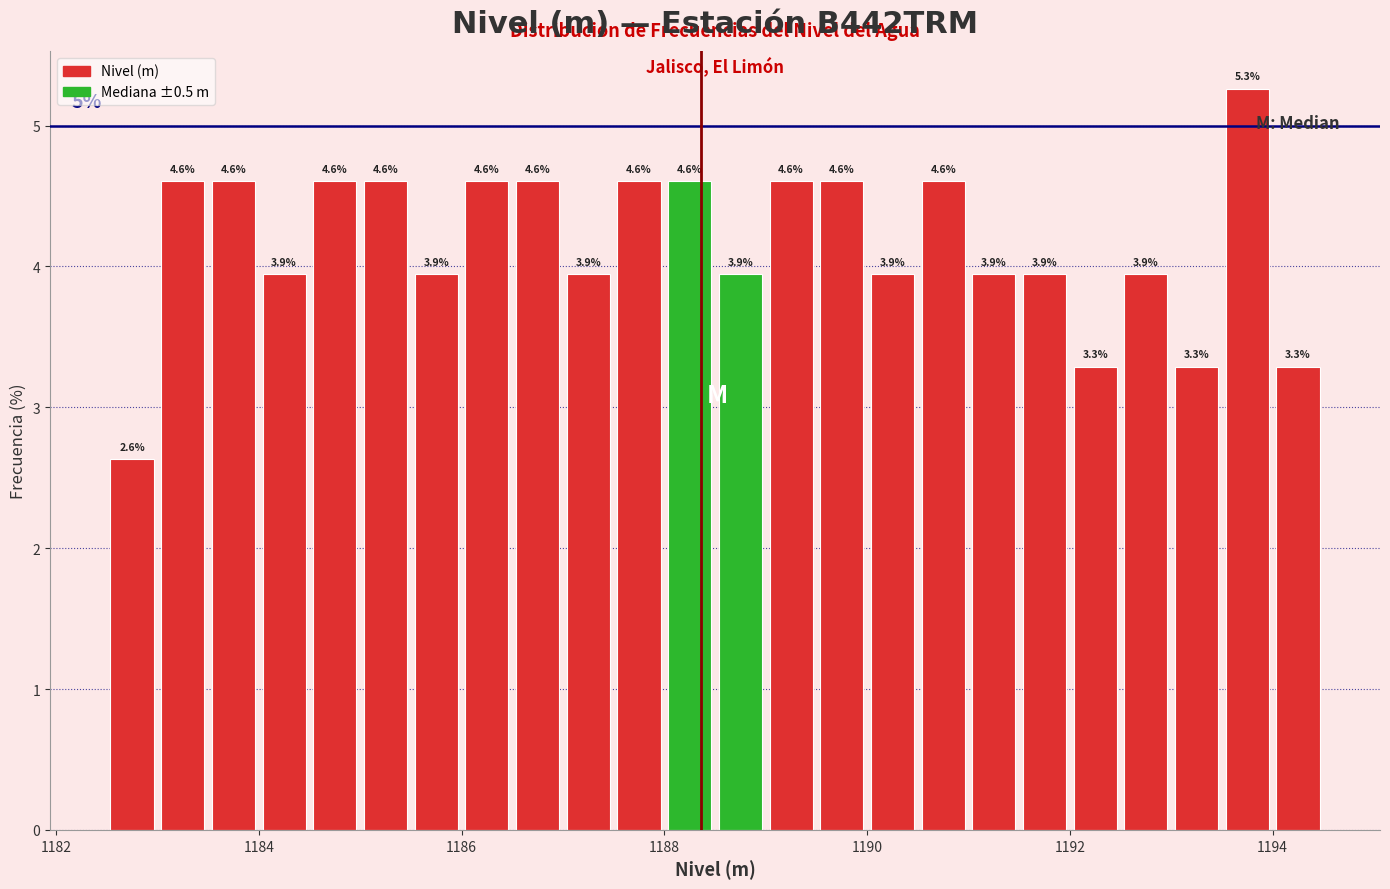

Read against the x-axis, roughly where is the centre of the tallest bar?

1193.8